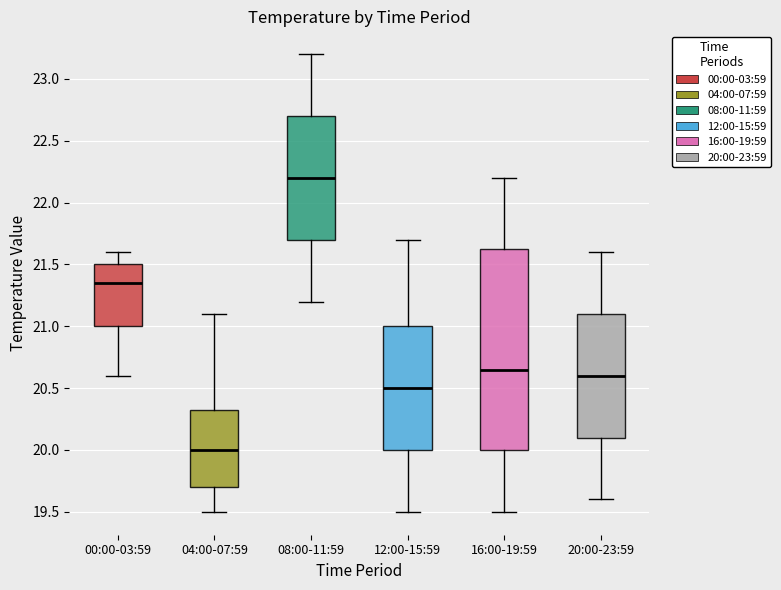

Which box's median line is the highest?

08:00-11:59